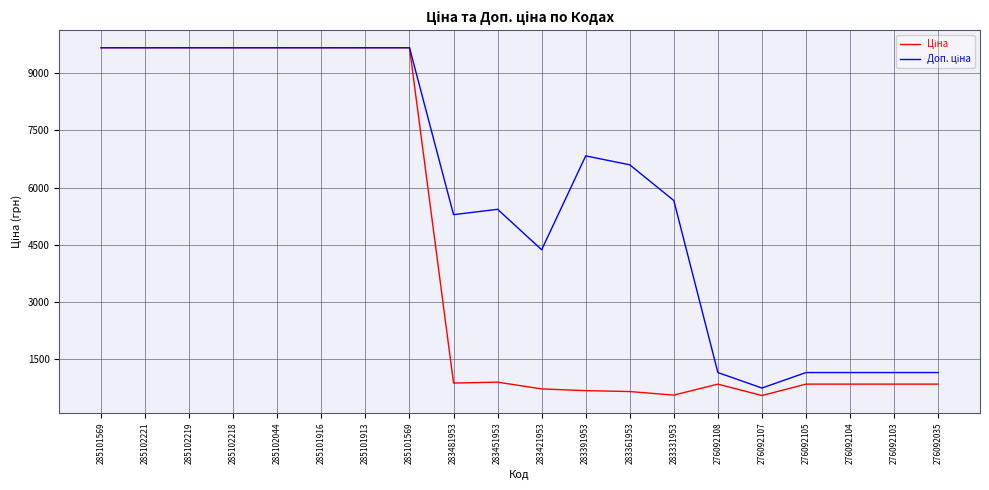

Does the chart have visible grid lines?

Yes